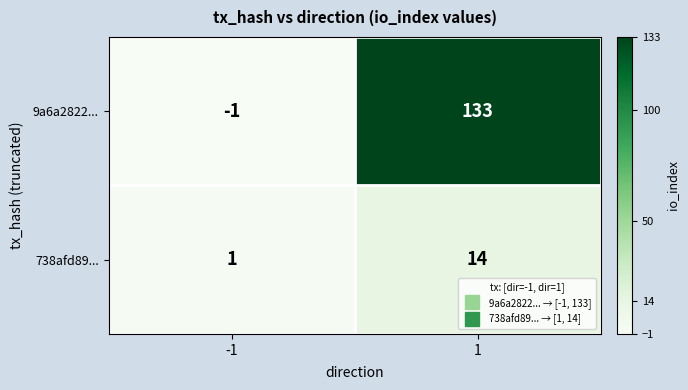

The value of 738afd89... at -1 is 0. True or false?

False